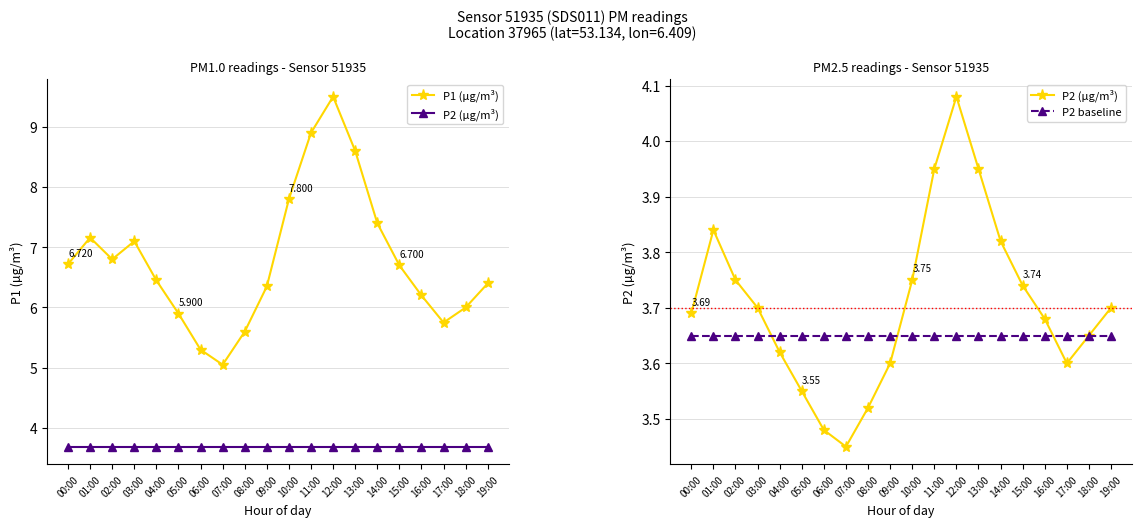

Reading left to right, what are all the values shown in this chart?

P1 (µg/m³): 6.7	7.2	6.8	7.1	6.5	5.9	5.3	5.0	5.6	6.3	7.8	8.9	9.5	8.6	7.4	6.7	6.2	5.8	6.0	6.4
P2 (µg/m³): 3.7	3.8	3.8	3.7	3.6	3.5	3.5	3.5	3.5	3.6	3.8	4.0	4.1	4.0	3.8	3.7	3.7	3.6	3.6	3.7
P2 baseline: 3.6	3.6	3.6	3.6	3.6	3.6	3.6	3.6	3.6	3.6	3.6	3.6	3.6	3.6	3.6	3.6	3.6	3.6	3.6	3.6